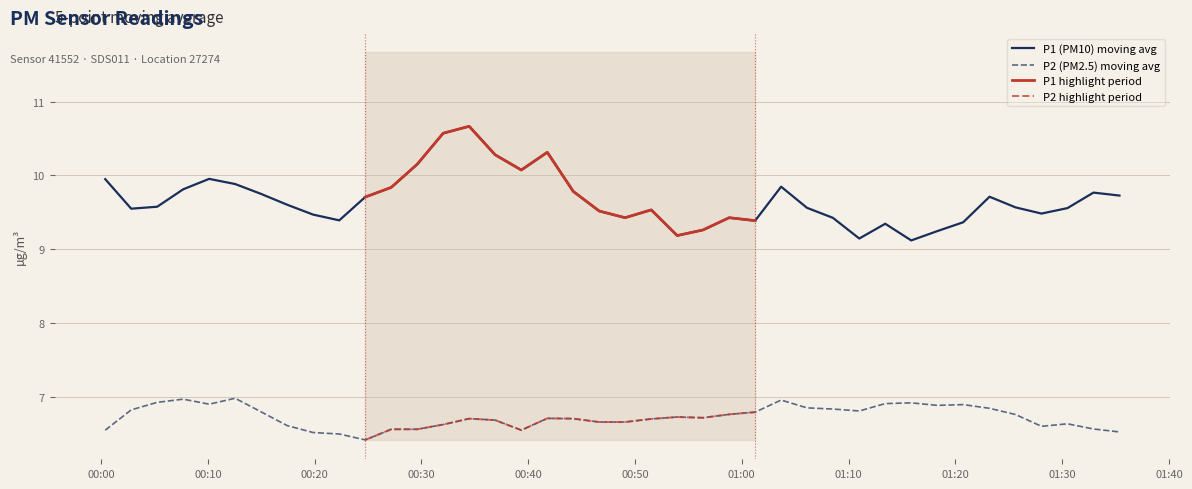

List the series in order of their overall mean, highest first.

P1, P2